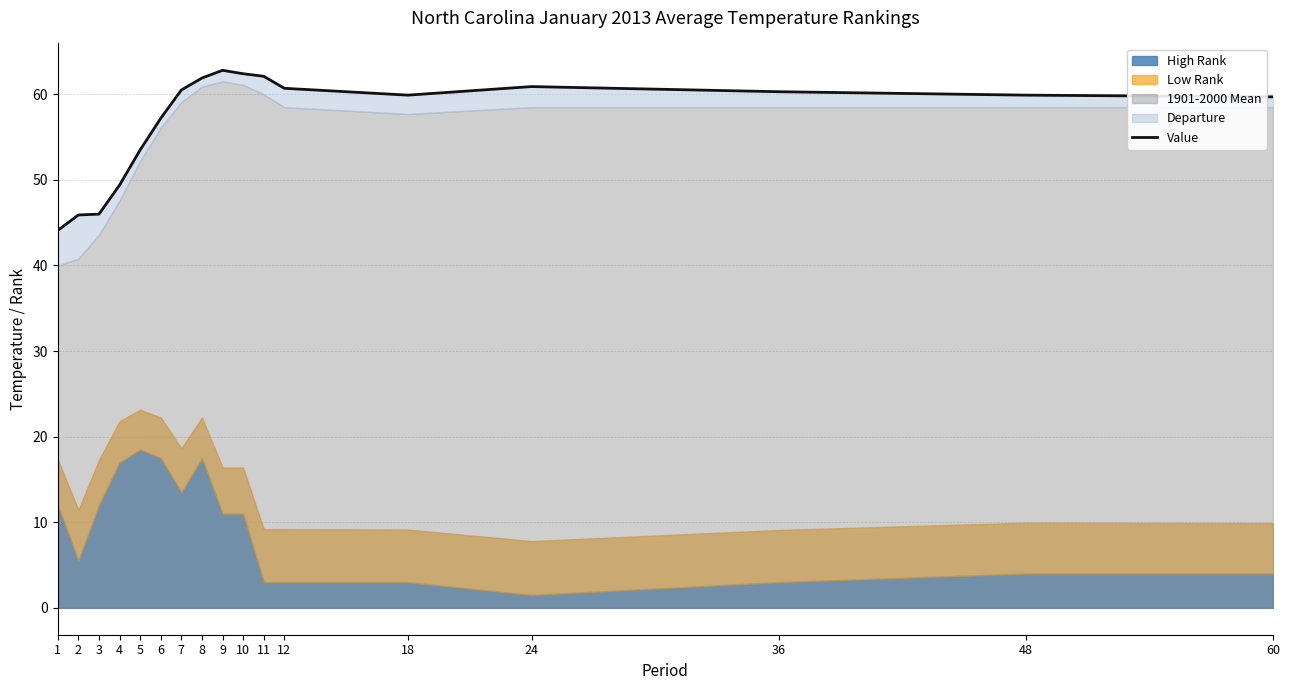

At which category does the chart reach its peak across all series?

9